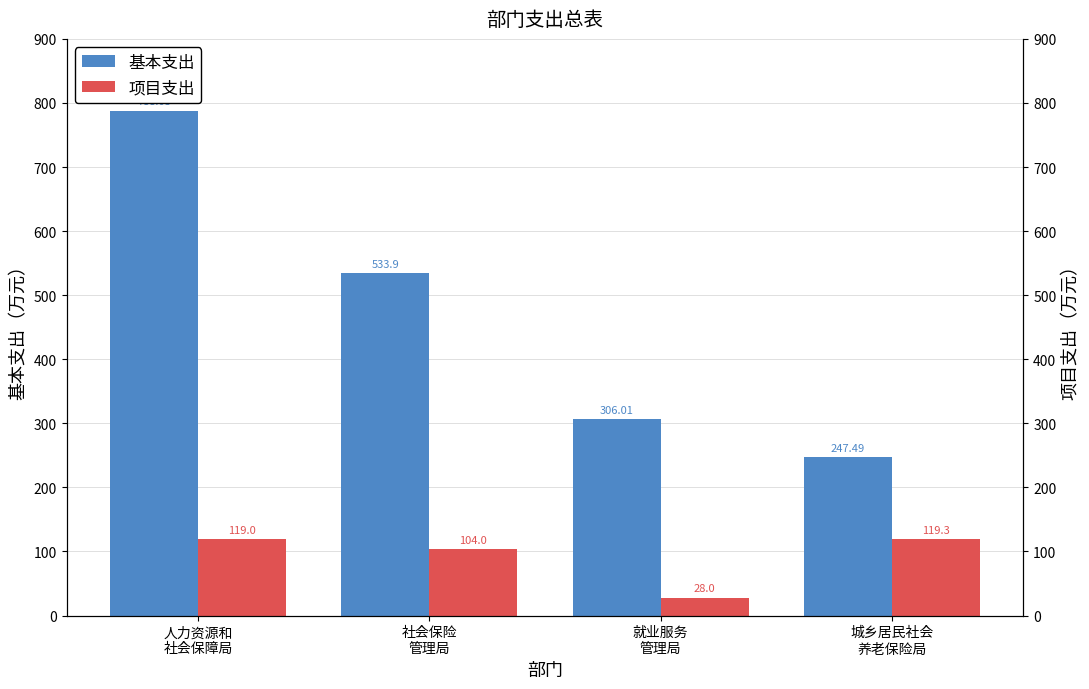

Which series has the largest range (max minus min)?

基本支出